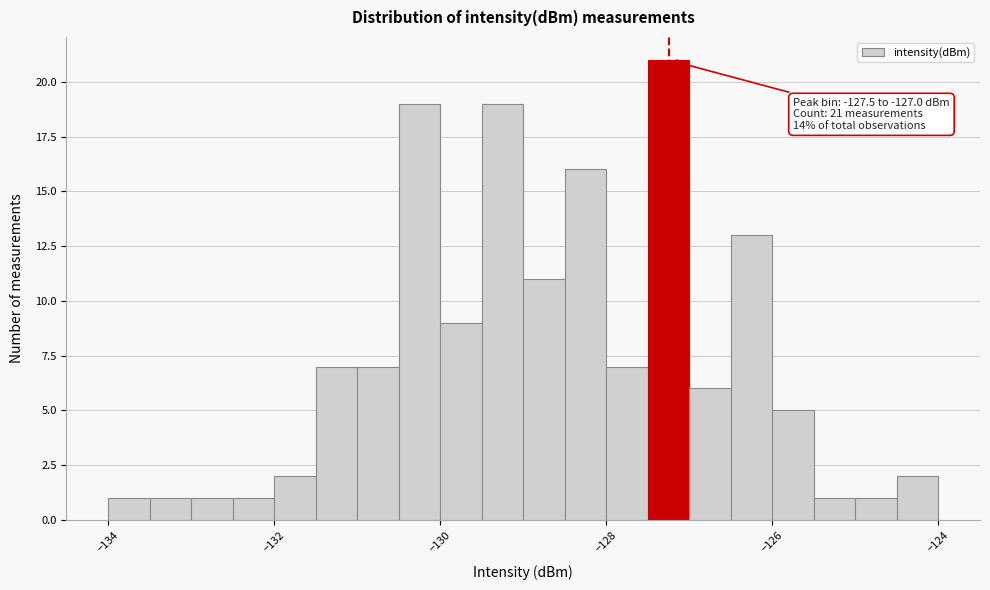

Around what value on the x-axis is the tallest bar? Give the approximate position of its centre, as read against the axis.

-127.2